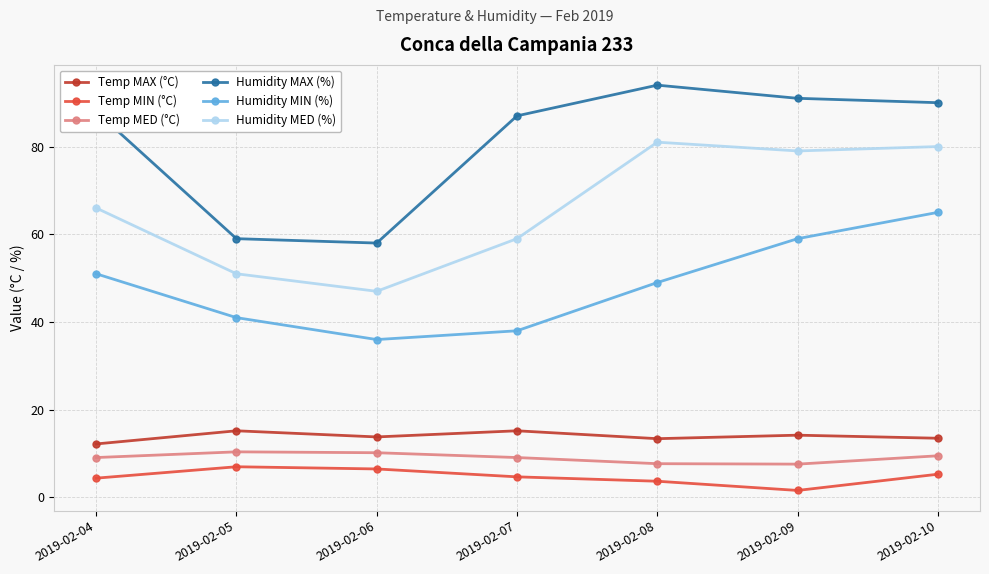

How many series are shown in this chart?

6